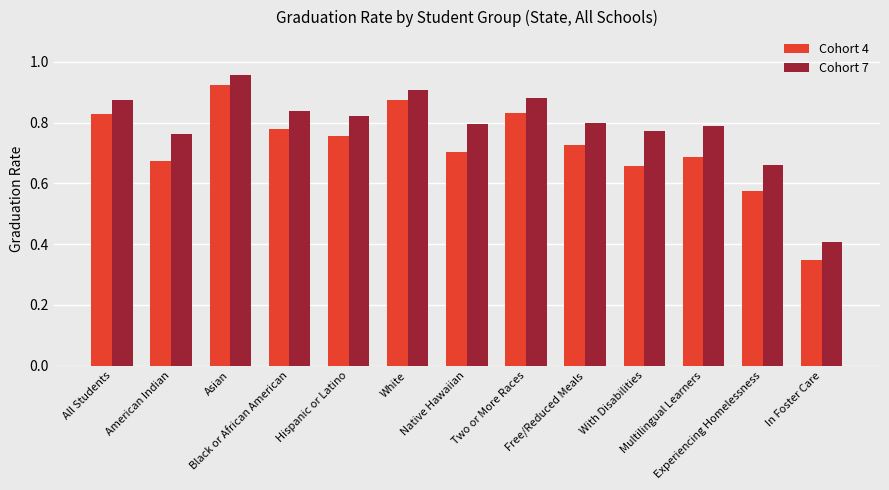

The value of Cohort 4 at American Indian is 1.1. True or false?

False